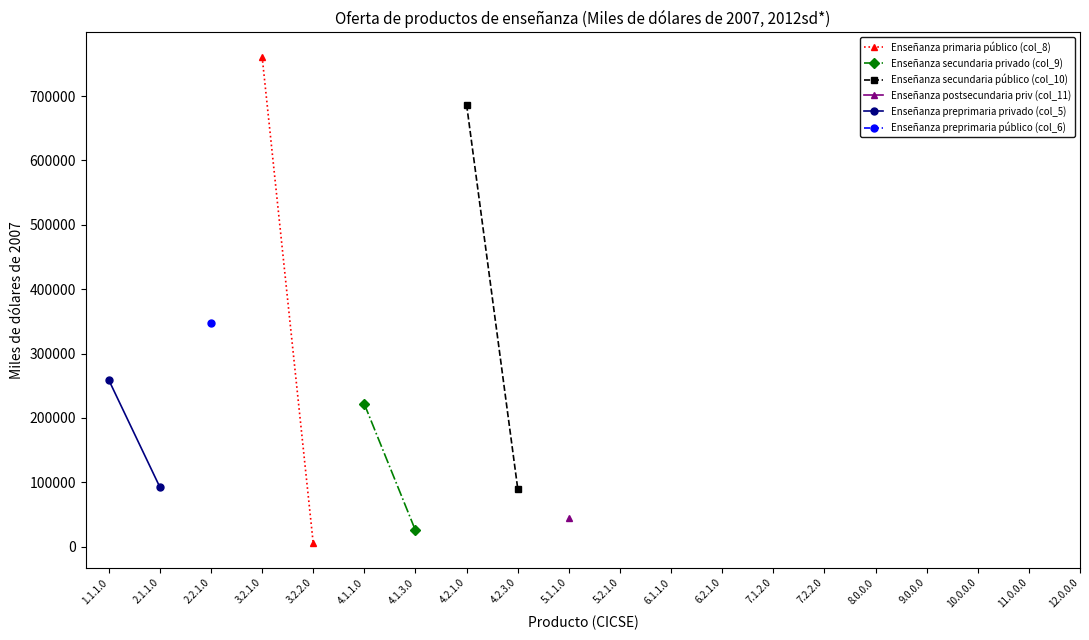

True or false: Enseñanza preprimaria privado (col_5) and Enseñanza primaria público (col_8) cross at least once.

False